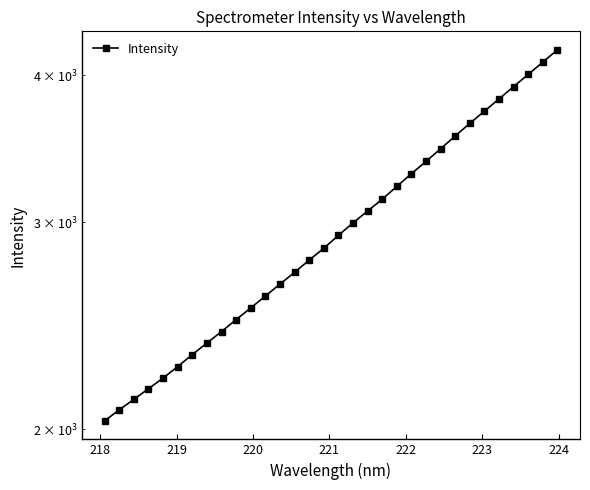

What is the difference between the maximum and minimum values?

2169.9